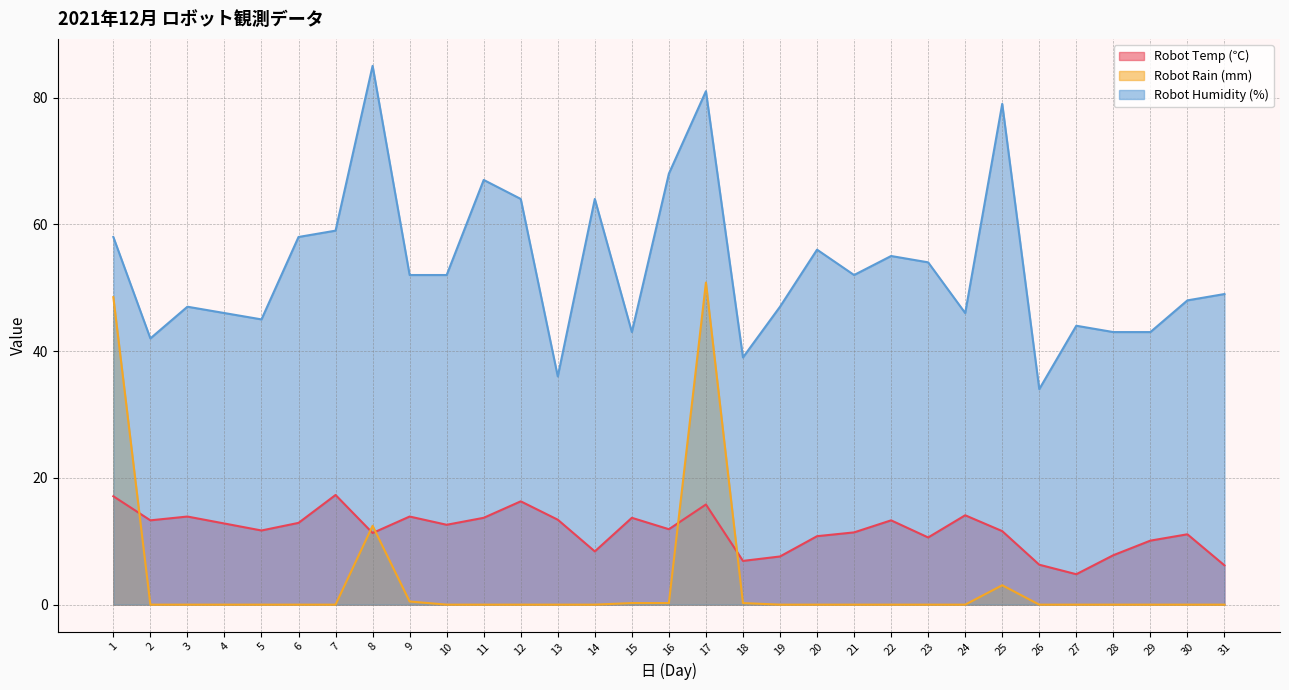

How many distinct data groups are displayed?

3